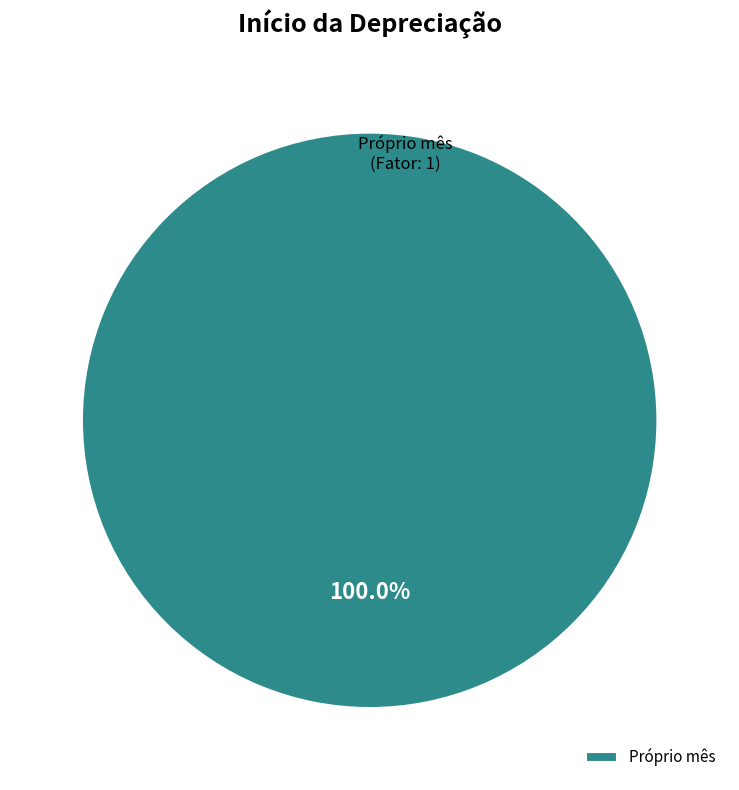

Rank the categories by value from highest to lowest.

Próprio mês